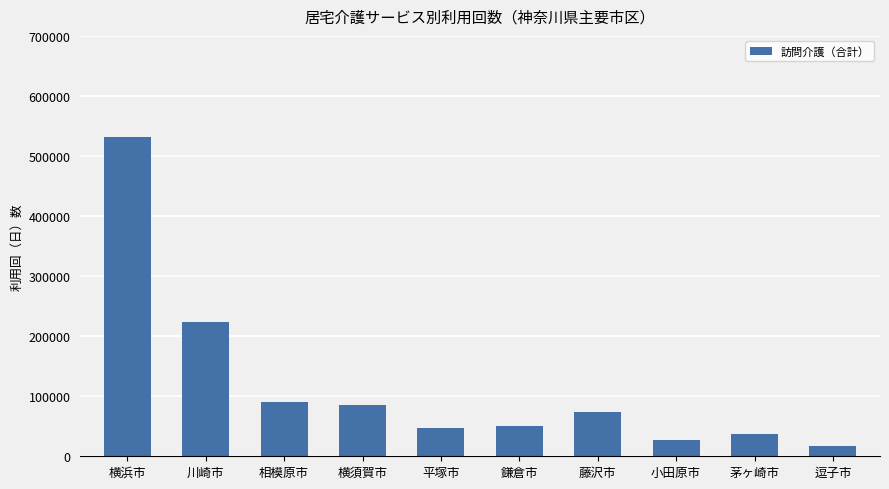

Which has a higher value, 横浜市 or 川崎市?

横浜市